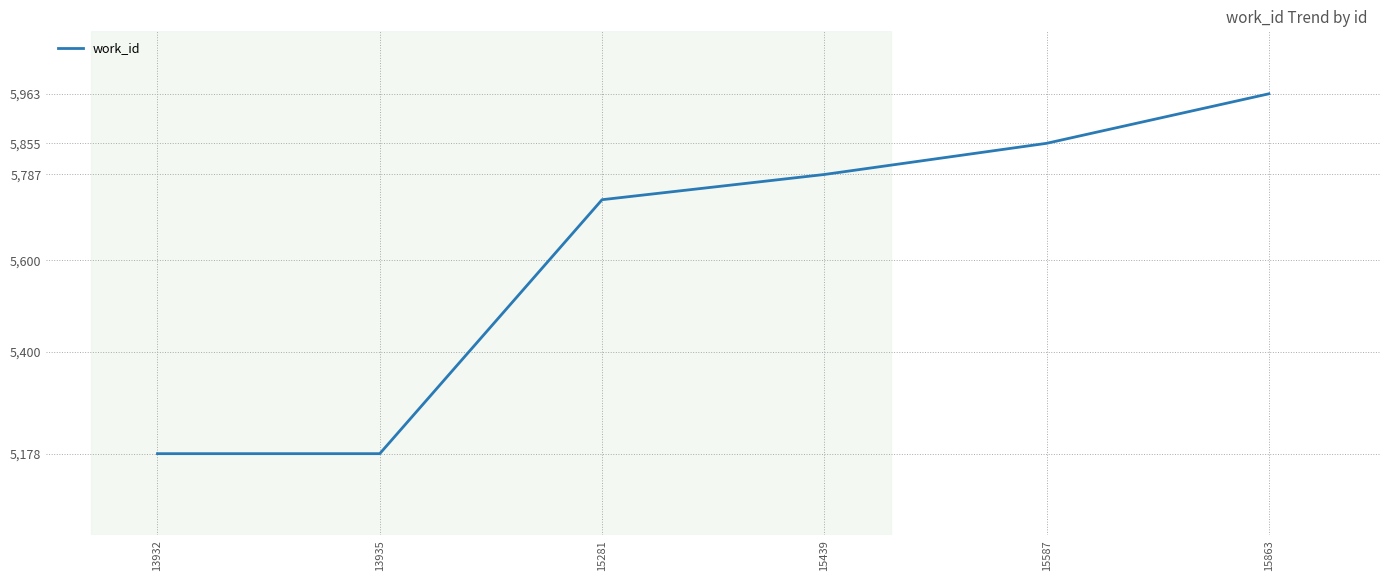

Read the value at 13935, to the nearest 50.

5200